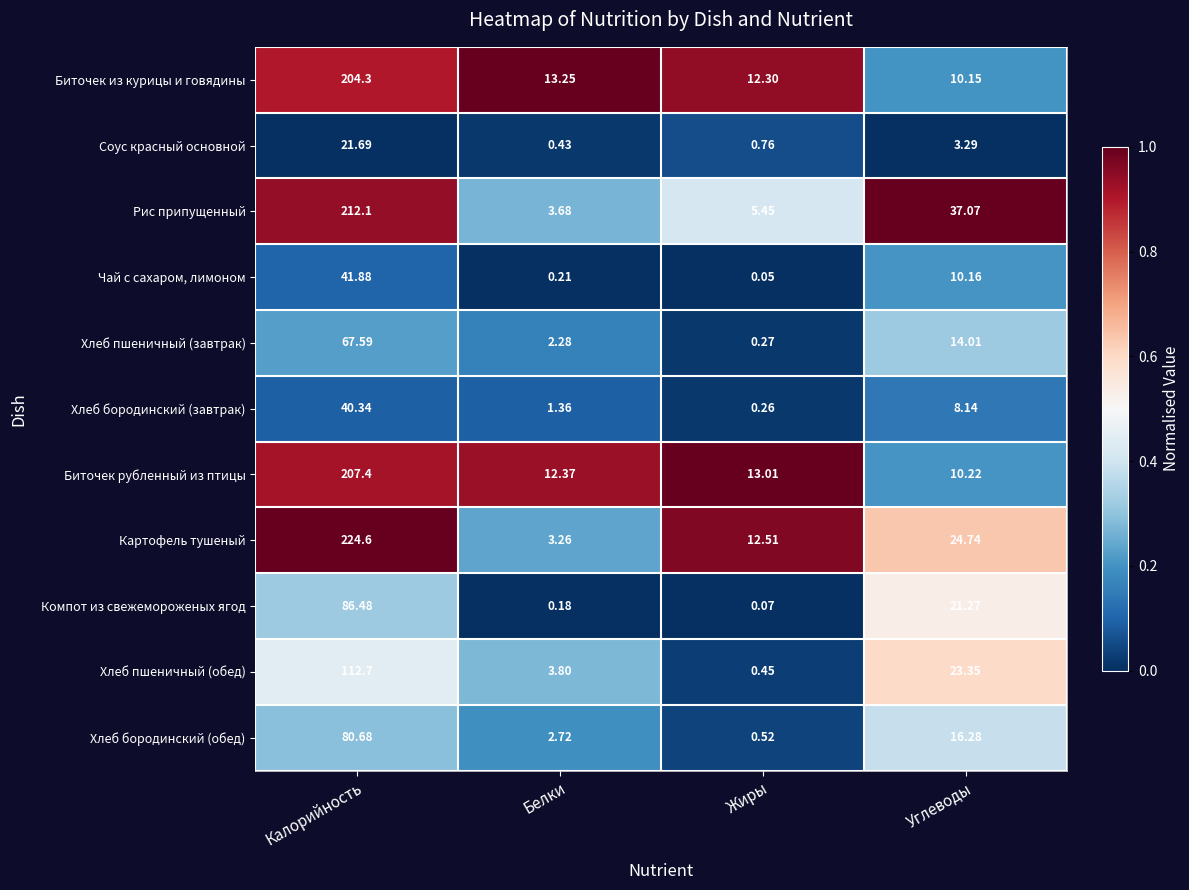

At which label is Хлеб пшеничный (завтрак) closest to 33?

Углеводы